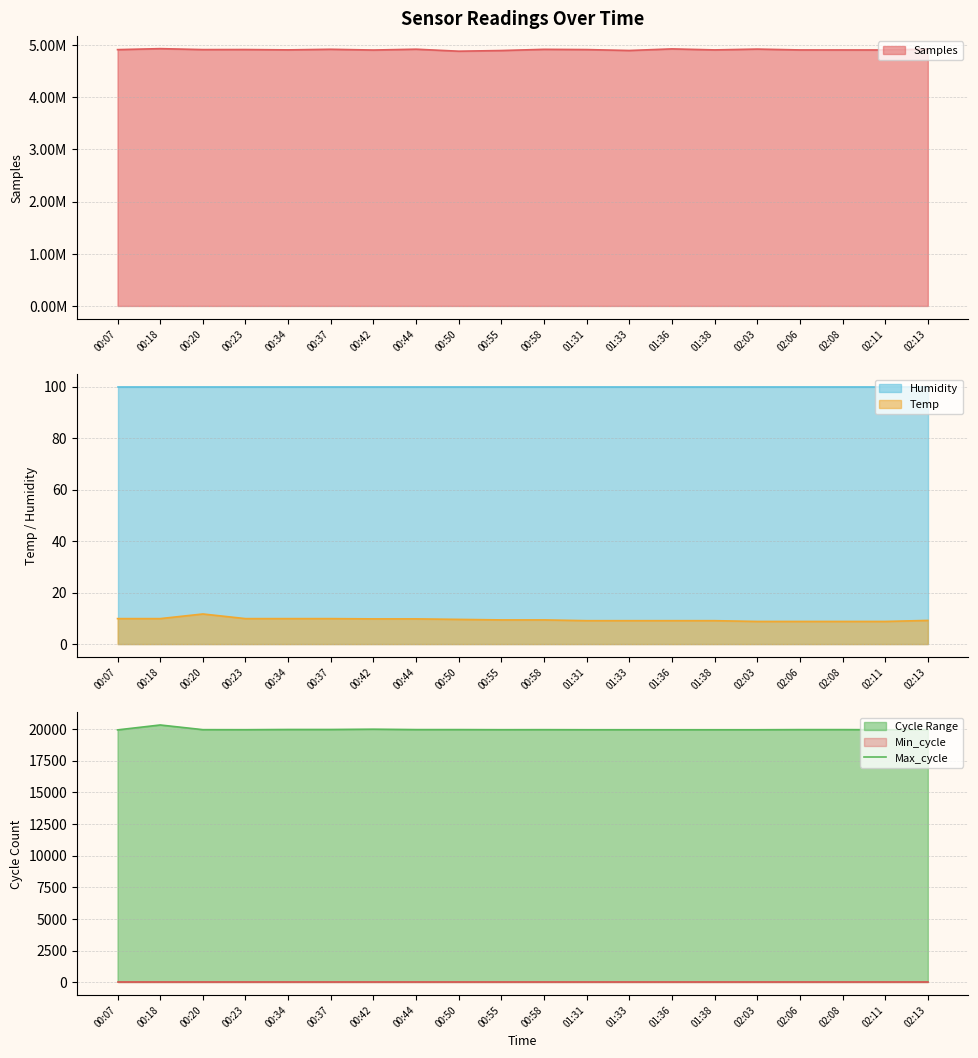

How many data points are less than 19934?

10